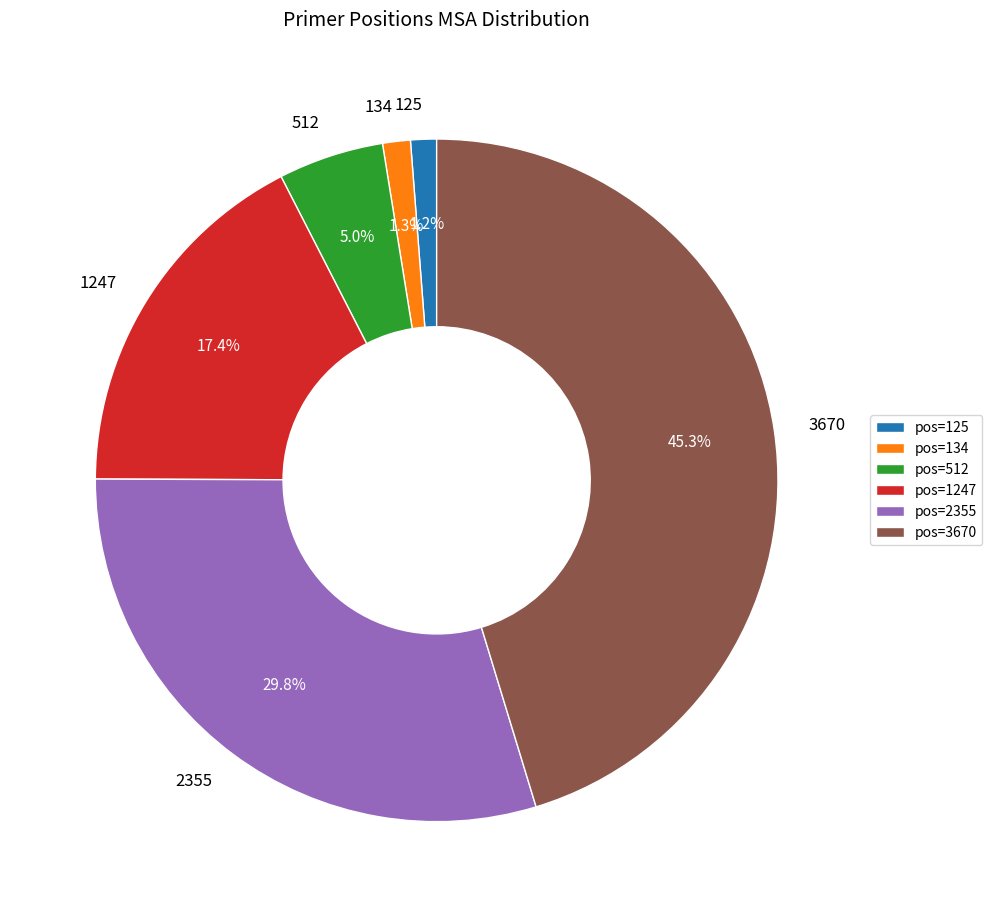

Does 2355 account for over 50% of the chart?

No